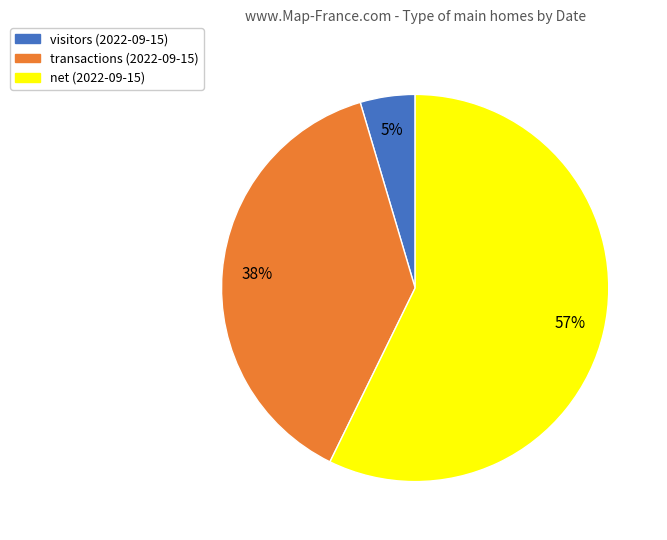

The visitors (2022-09-15) slice represents 14% of the pie. True or false?

False